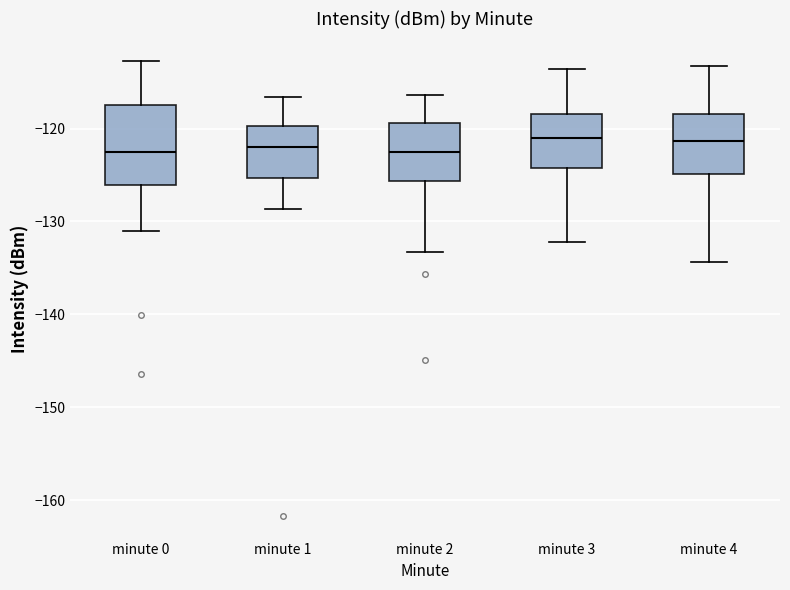

Where is the lower edge of the box for minute 3 on the y-axis? The values are not printed on the chart, so give them approximately, as read against the axis.

-124